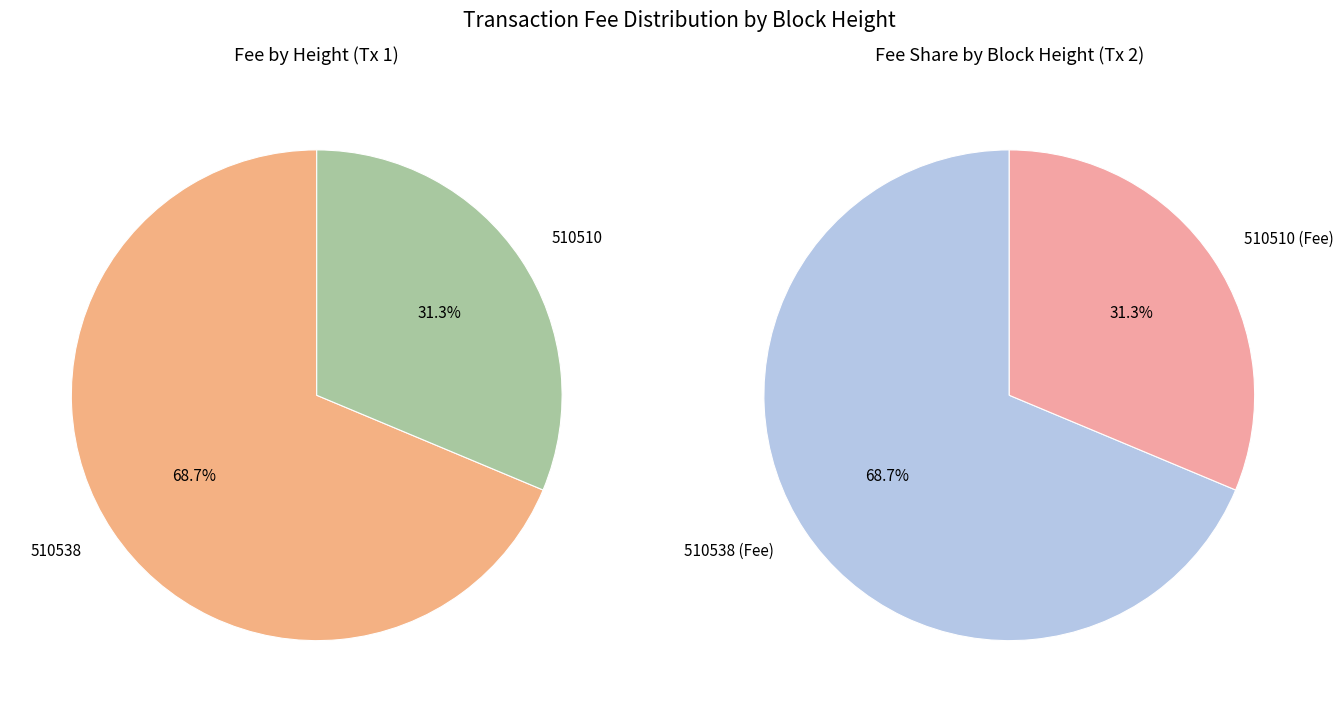

To the nearest percent, what portion does 510538 represent?

69%